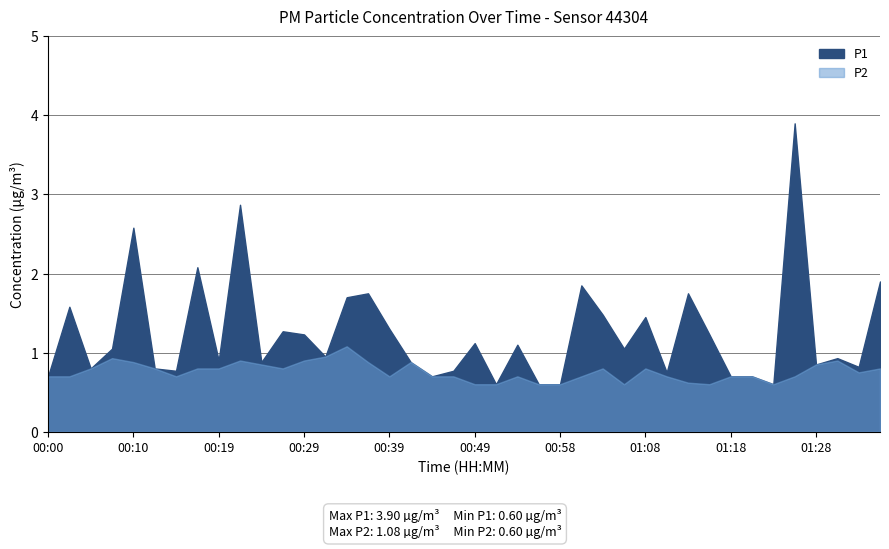

Count the number of categories in the chart.

40